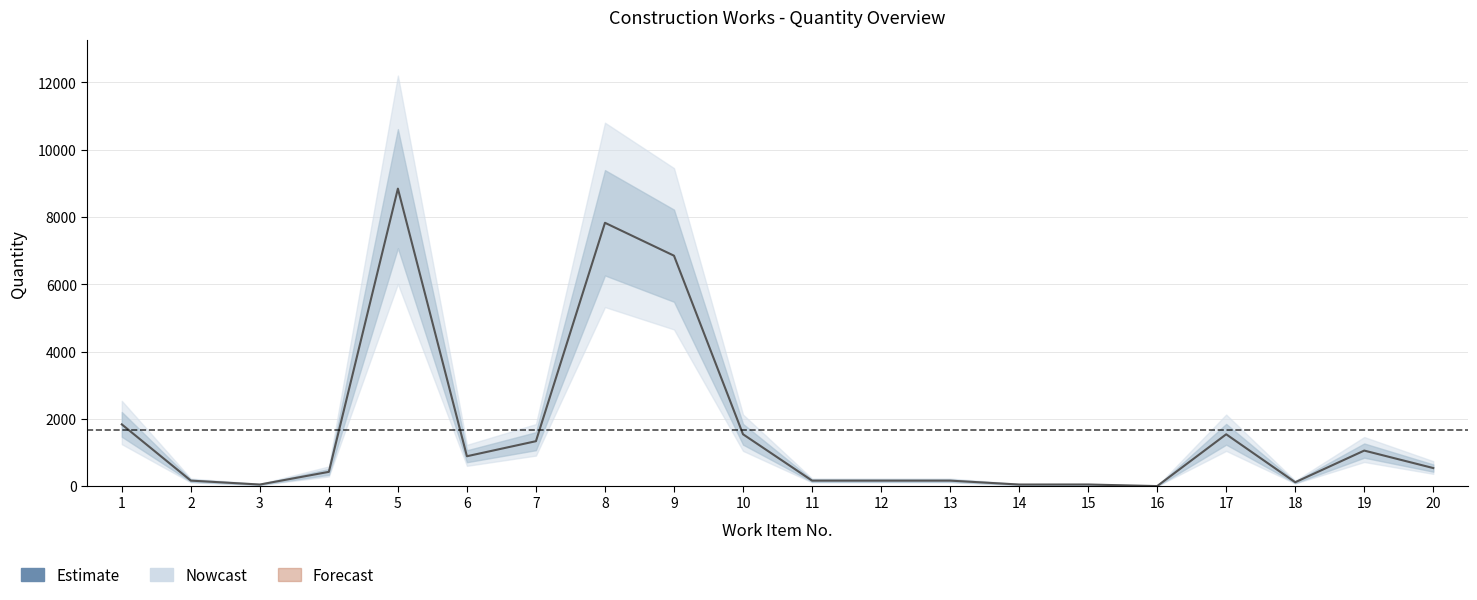

Is it true that the value at 18 is 40.3?

False